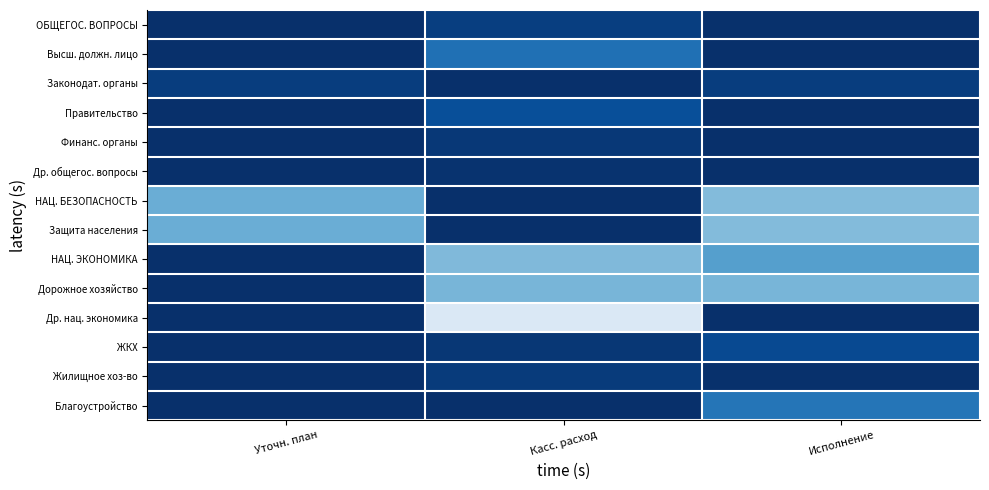

Between Уточн. план and Исполнение, which series saw the biggest shift?

Дорожное хозяйство